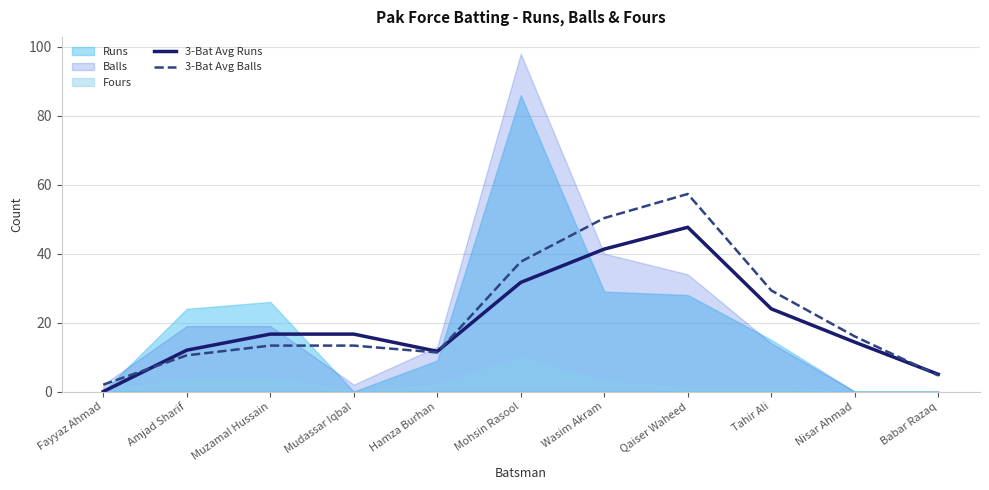

Which category has the highest value in the 3-Bat Avg Runs series?

Qaiser Waheed